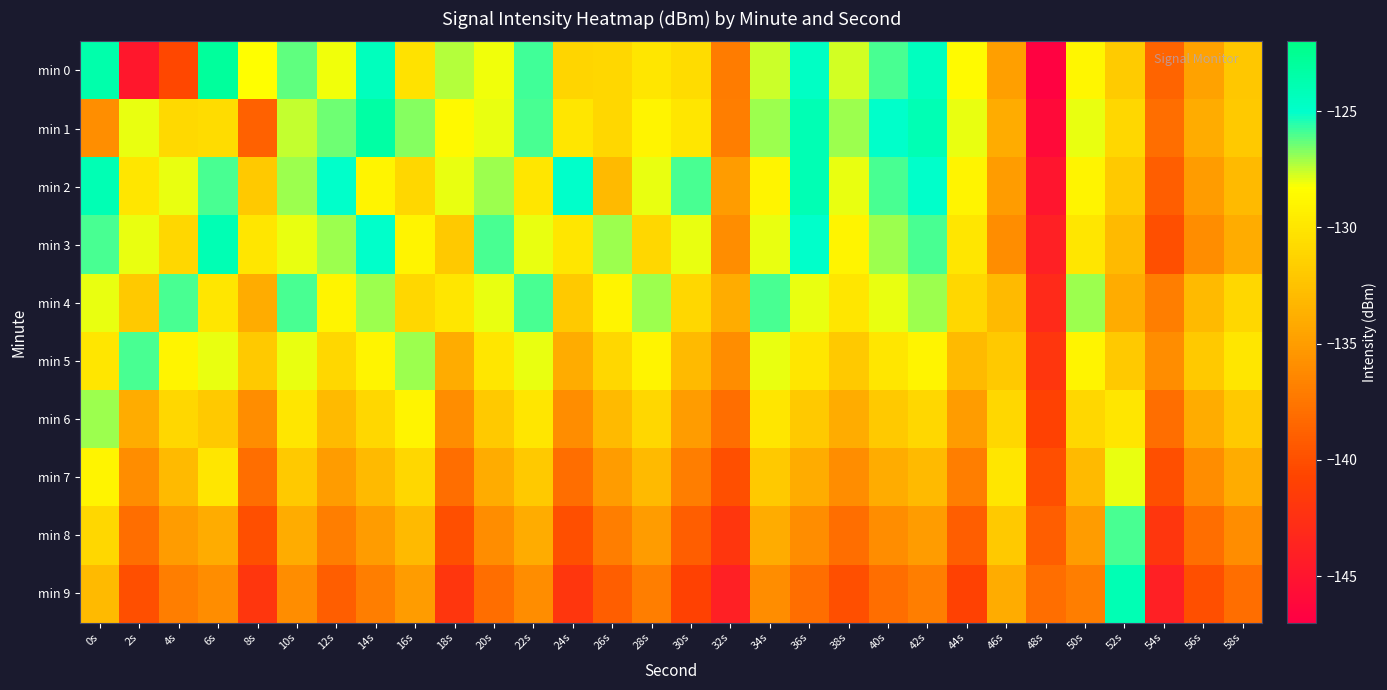

Which series has the widest spread of values?

min 0